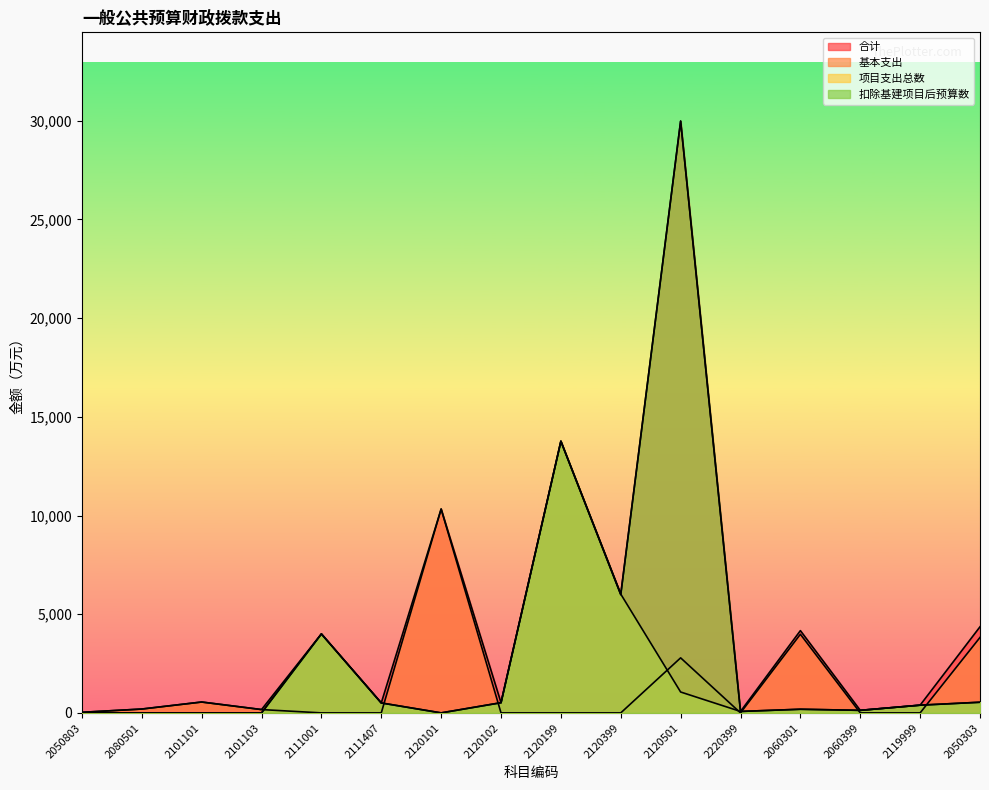

Which series has the largest total across all categories?

合计